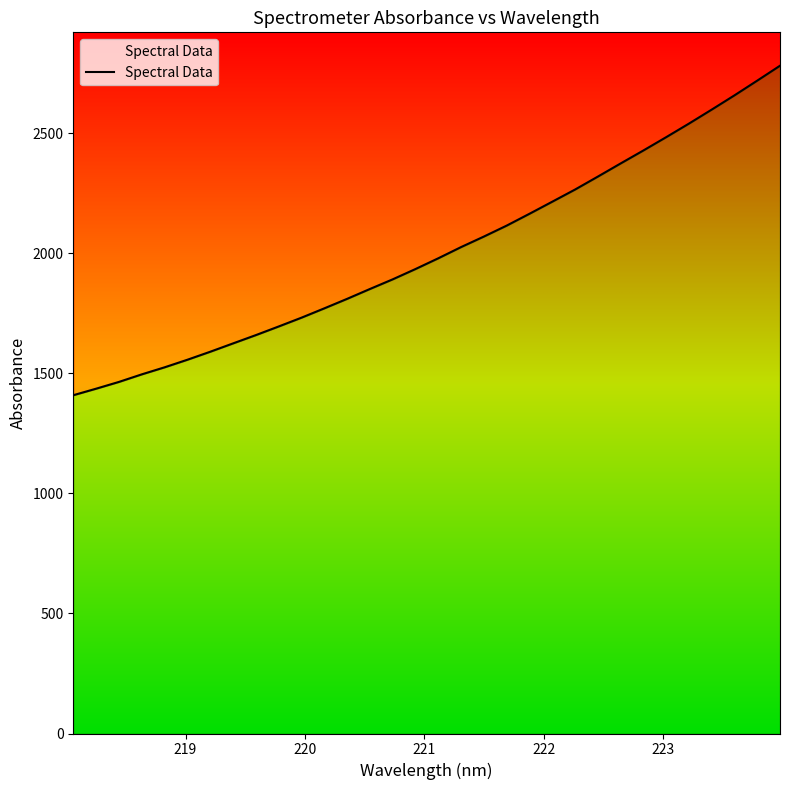

What is the average value?

2005.6